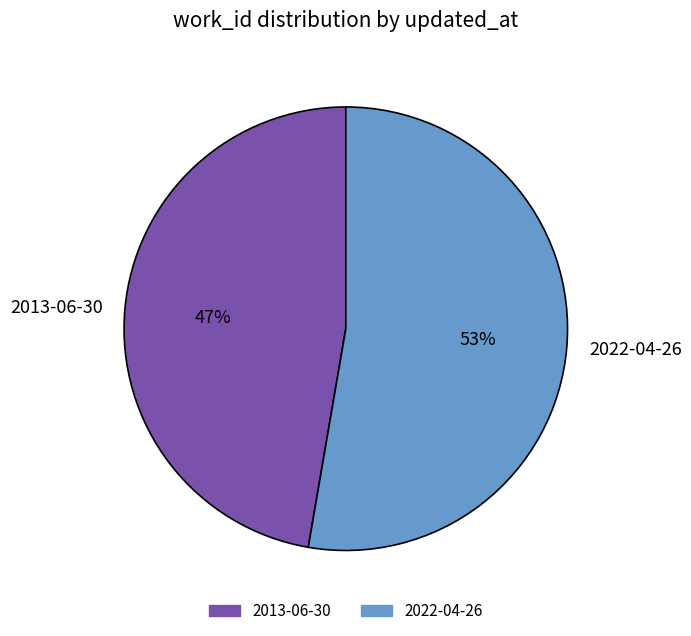

Which category accounts for the majority?

2022-04-26